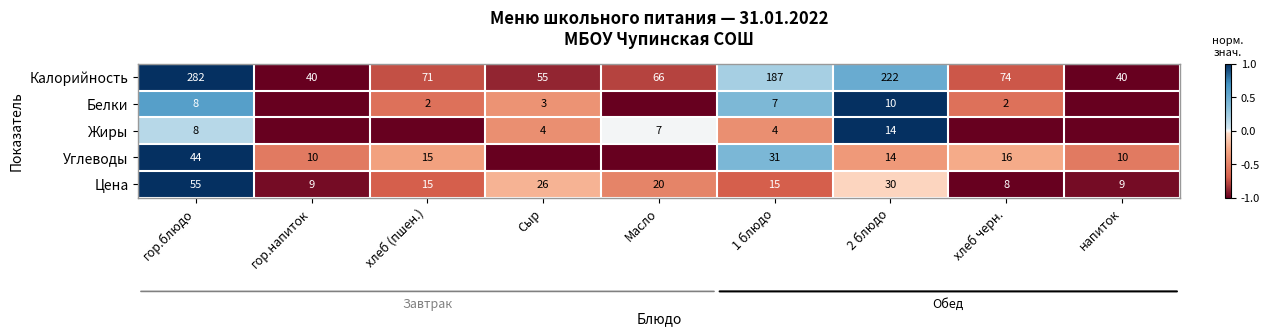

At which label does Калорийность first exceed 71?

гор.блюдо